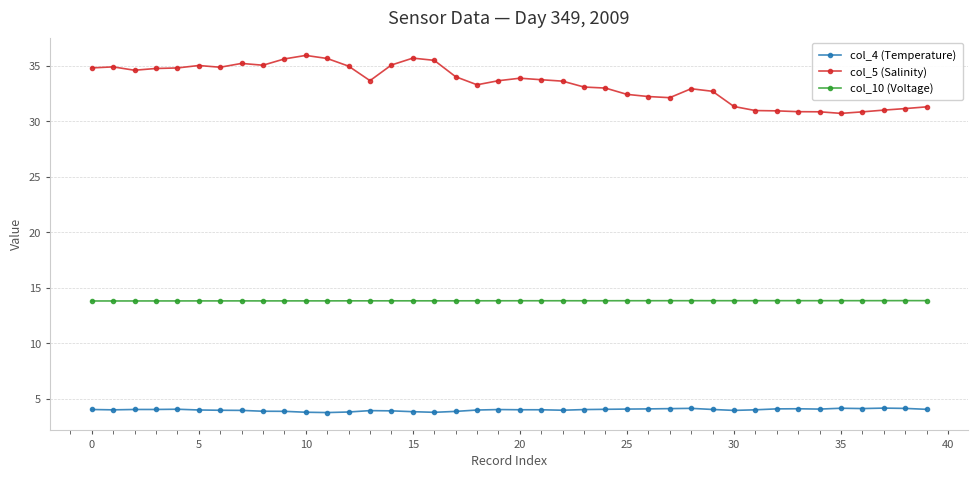

What is the value of the col_5 (Salinity) point at the 31st from the left?

31.3